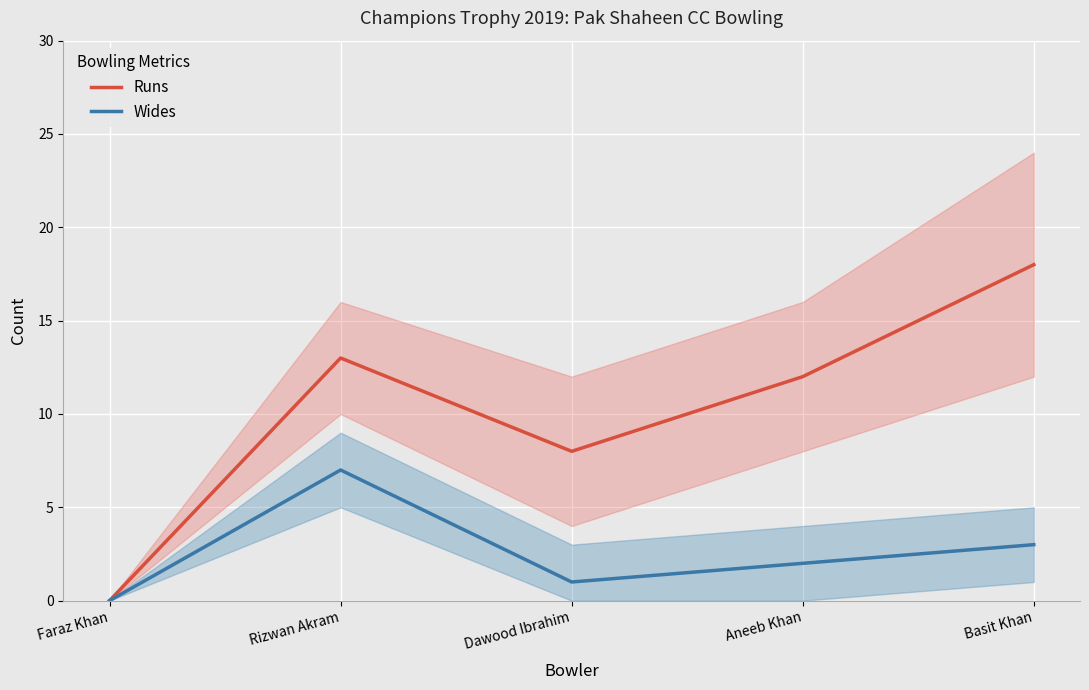

What is the sum of the Wides values at Aneeb Khan and Faraz Khan?

2